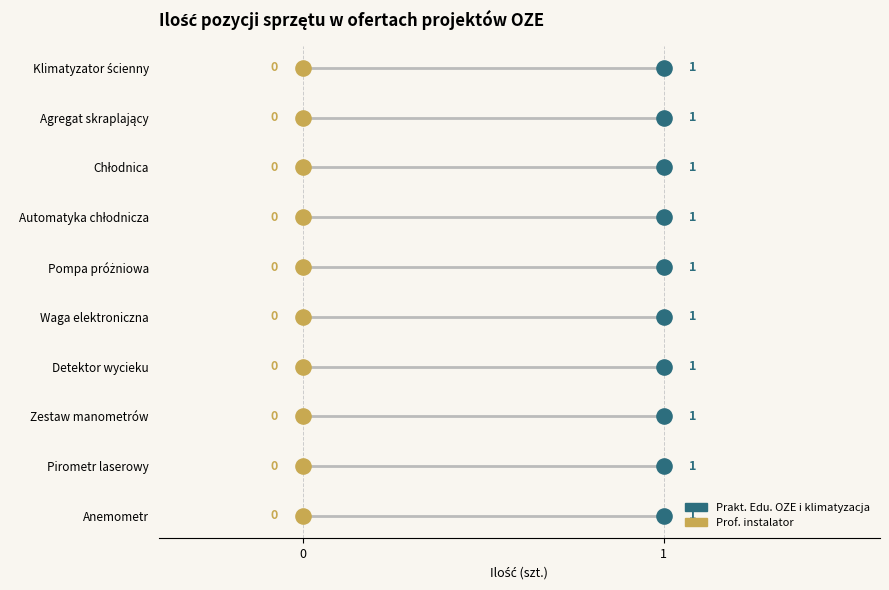

Which series has the largest total across all categories?

Prakt. Edu. OZE i klimatyzacja